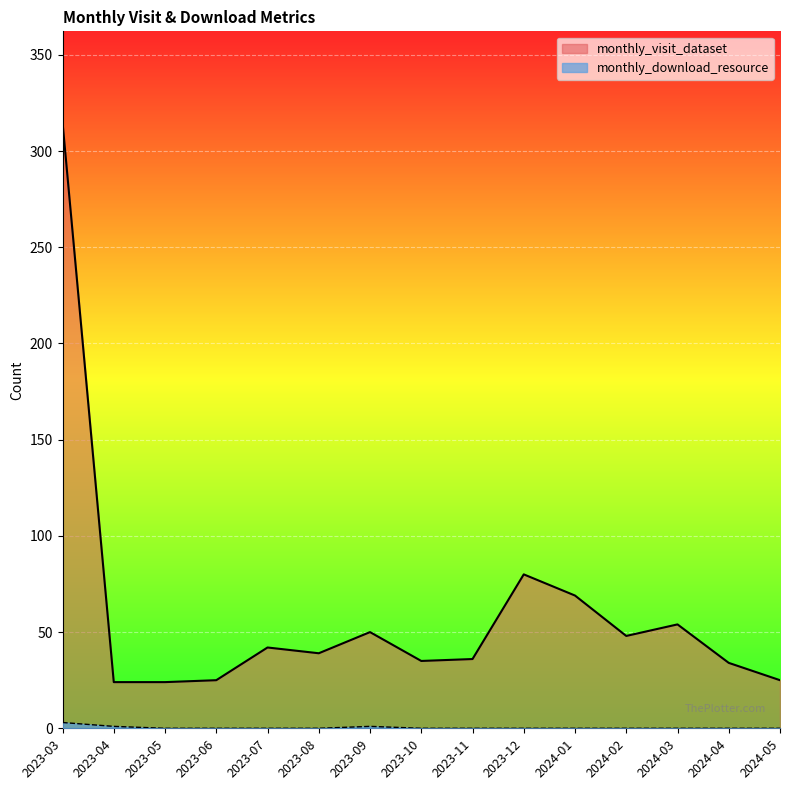

What is the label of the 1st point from the left?

2023-03